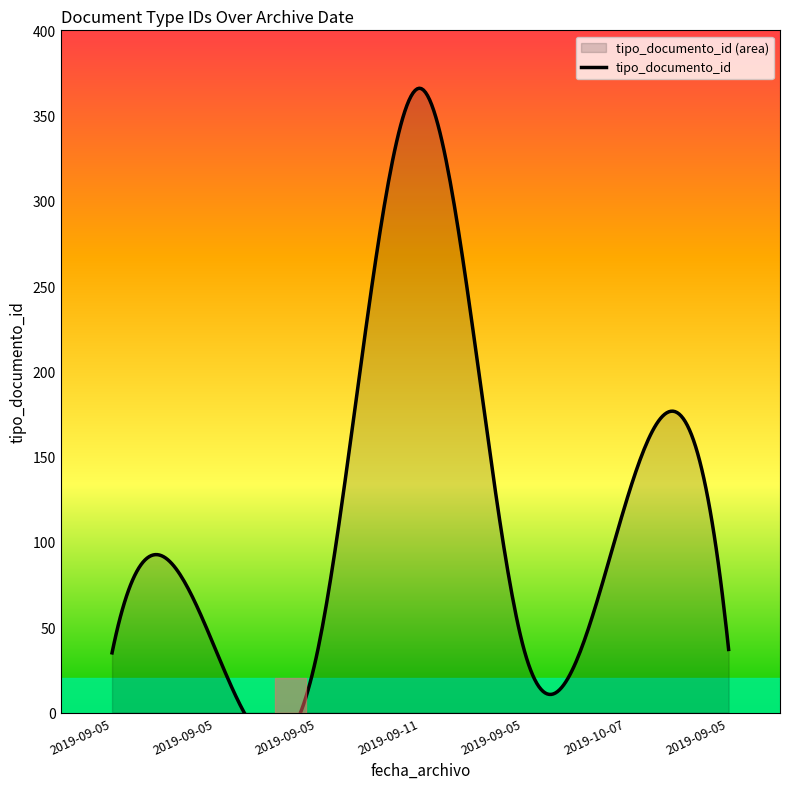

List the labels in order of value, smallest first.

2019-09-05, 2019-09-05, 2019-09-05, 2019-09-05, 2019-09-05, 2019-10-07, 2019-09-11